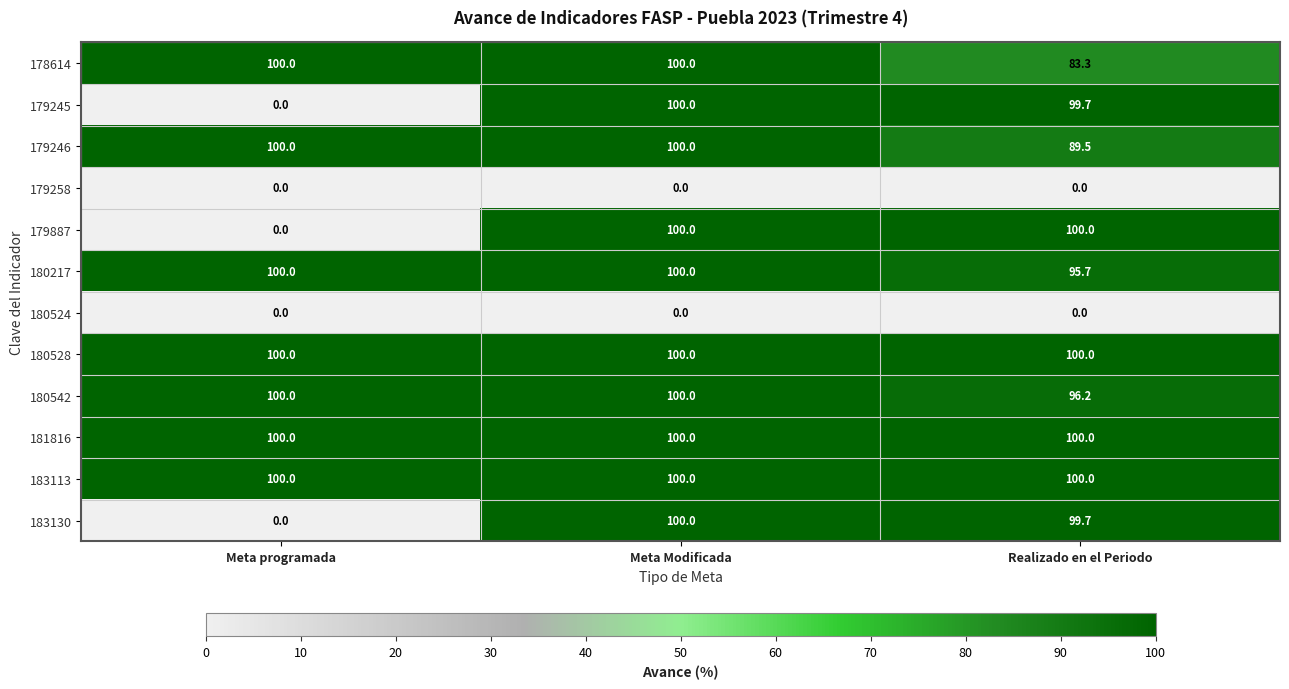

At which label is 178614 closest to 91?

Realizado en el Periodo